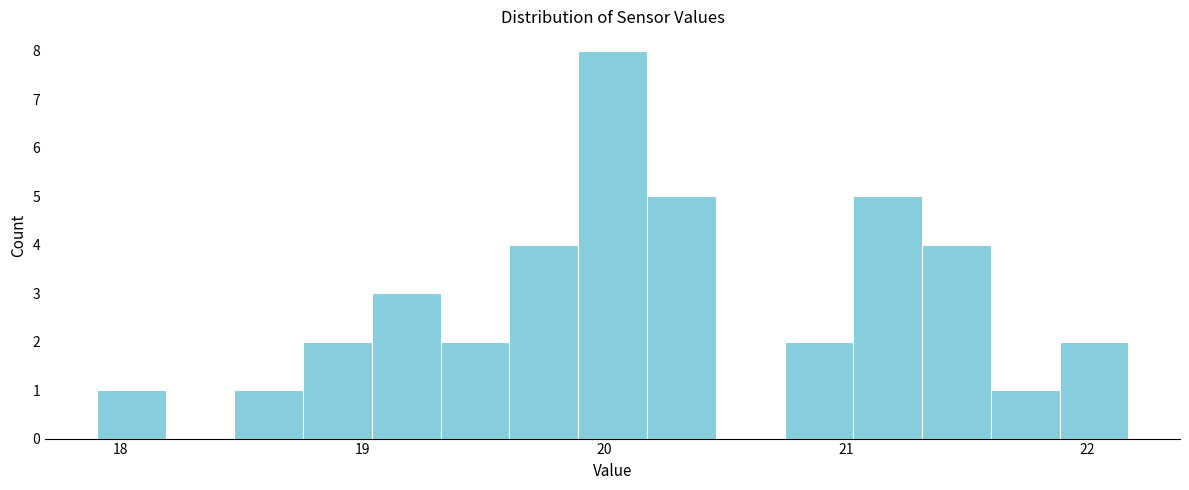

Around what value on the x-axis is the tallest bar? Give the approximate position of its centre, as read against the axis.

20.0